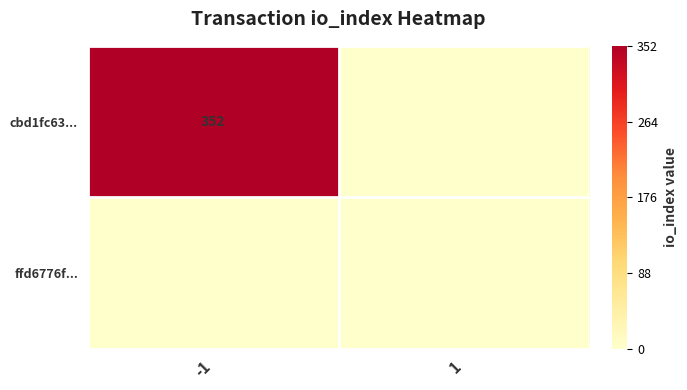

The cbd1fc63... series shows 352 at -1. True or false?

True